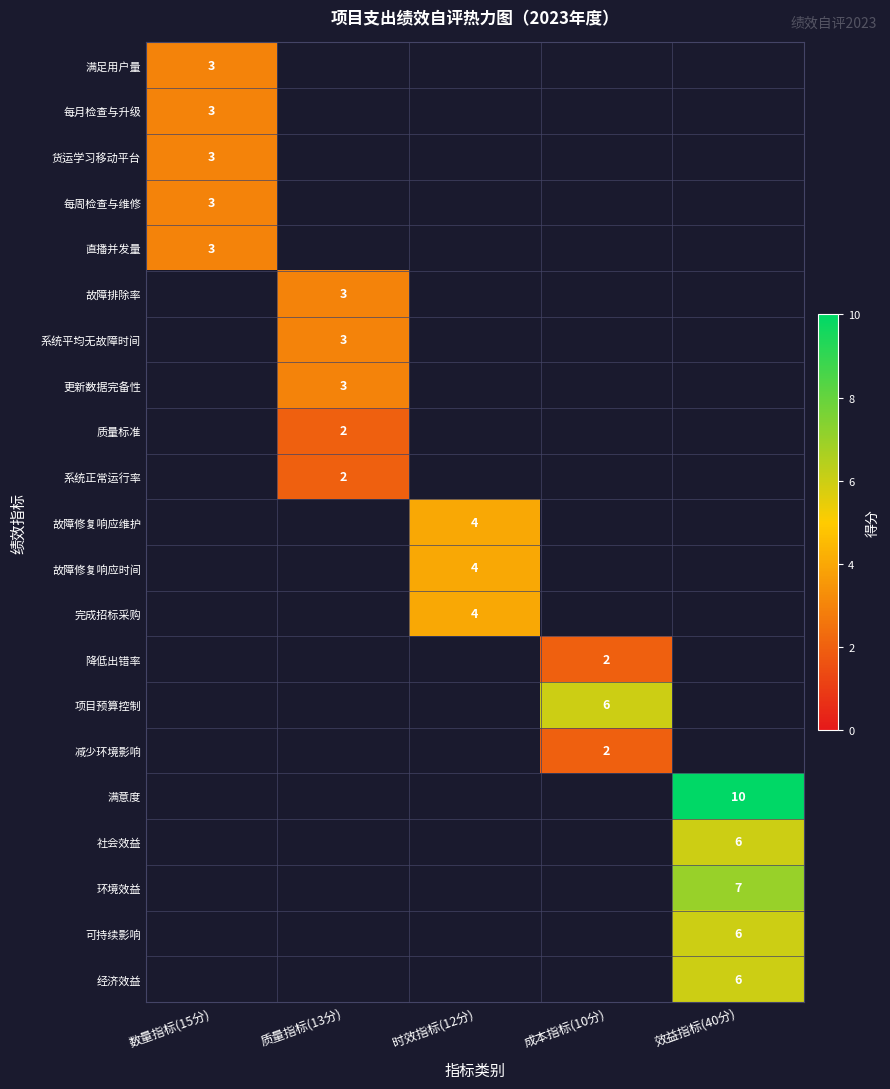

Is it true that 故障修复响应维护 equals 4 at 时效指标(12分)?

True